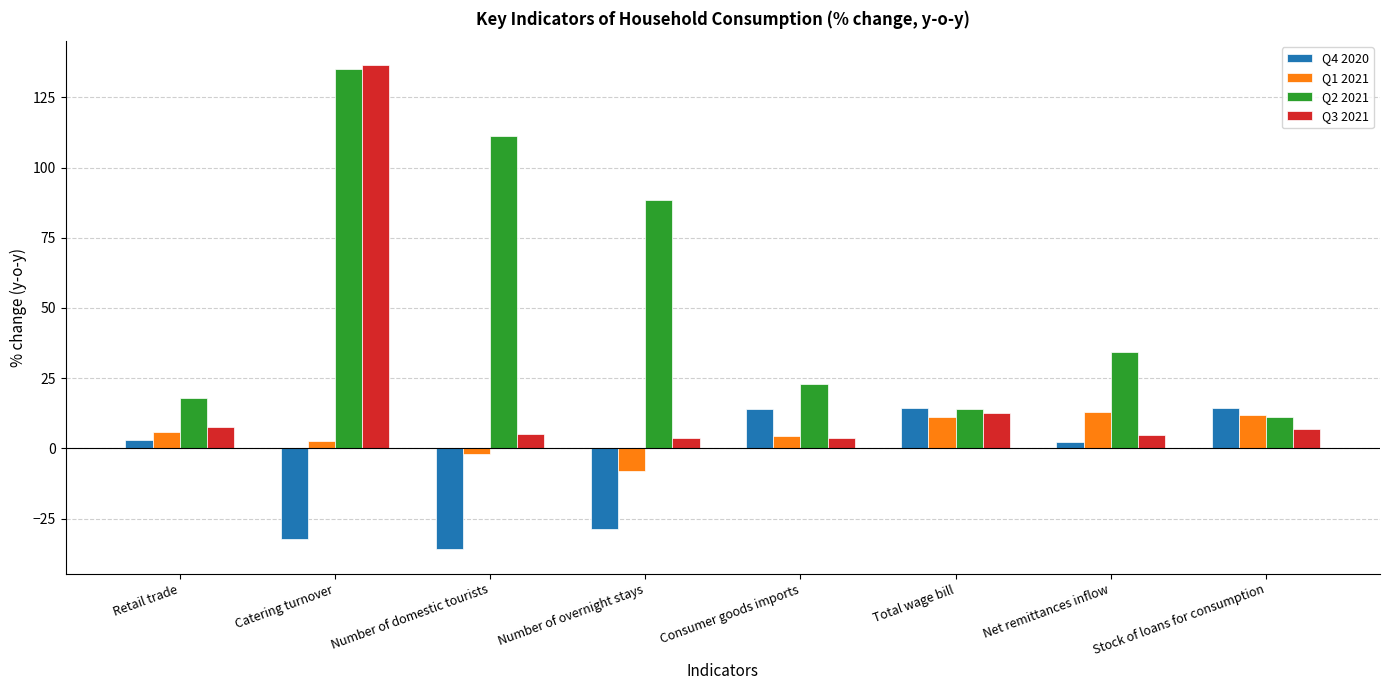

What is the difference between the second highest and minimum values in the Q1 2021 series?

19.9